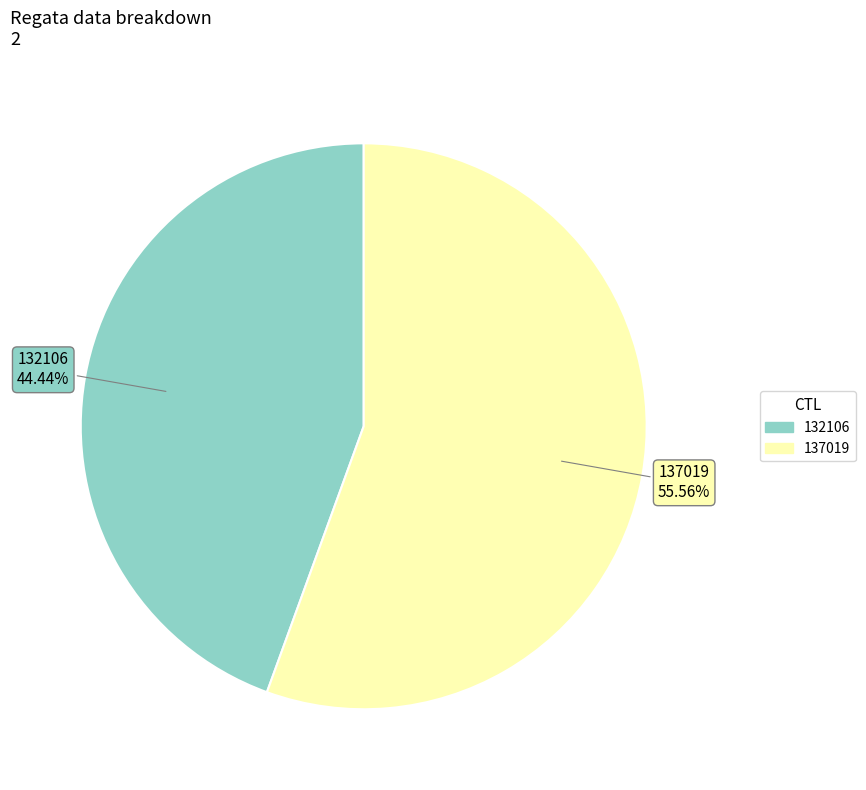

Does any single category account for the majority?

Yes